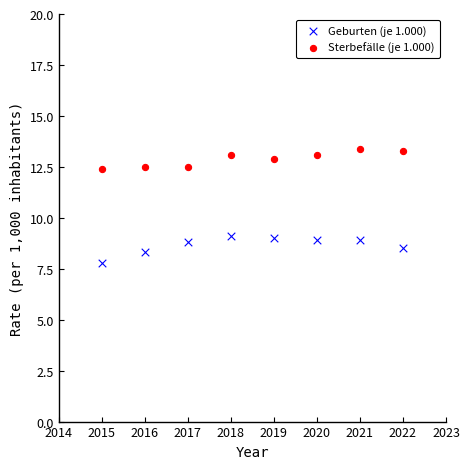

Which series contains the lowest Y value?

Geburten (je 1.000)